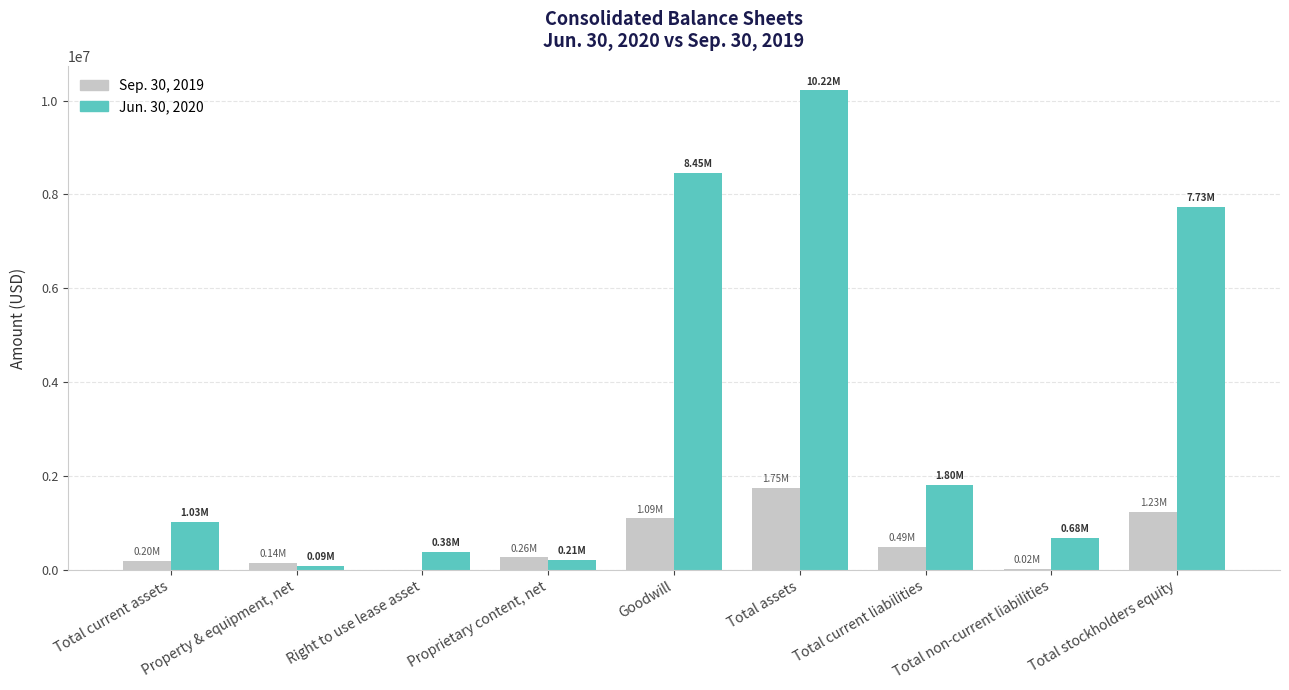

Which series has the largest total across all categories?

Jun. 30, 2020